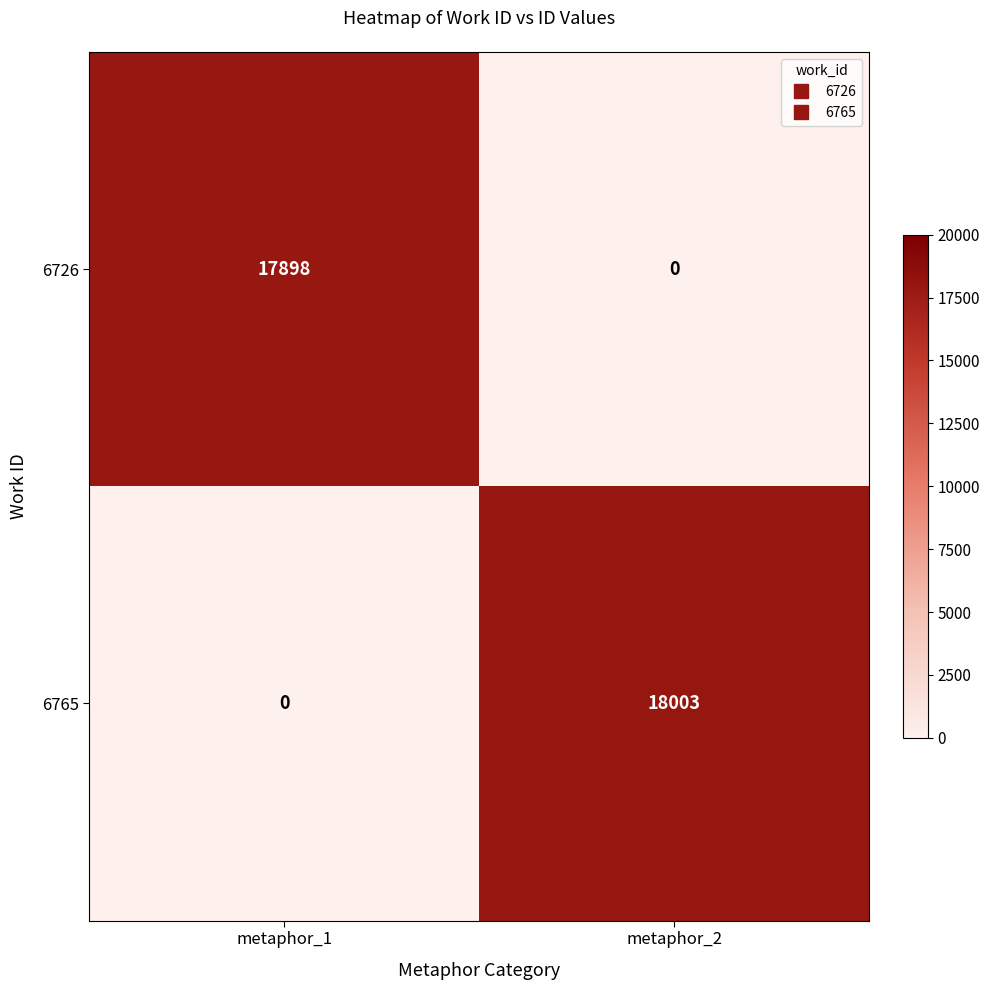

Reading left to right, transcribe all the data shown in this chart.

6726: 17898	0
6765: 0	18003